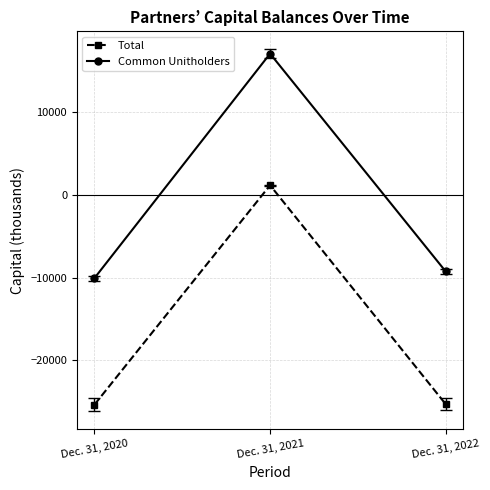

What is the difference between the highest and lowest values at Dec. 31, 2020?

15278